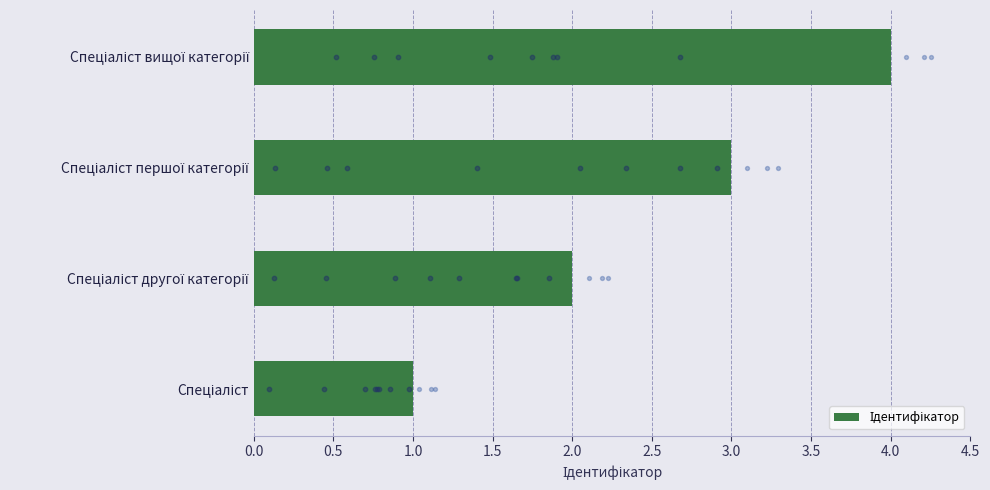

What is the ratio of the value at Спеціаліст другої категорії to the value at Спеціаліст?

2.0